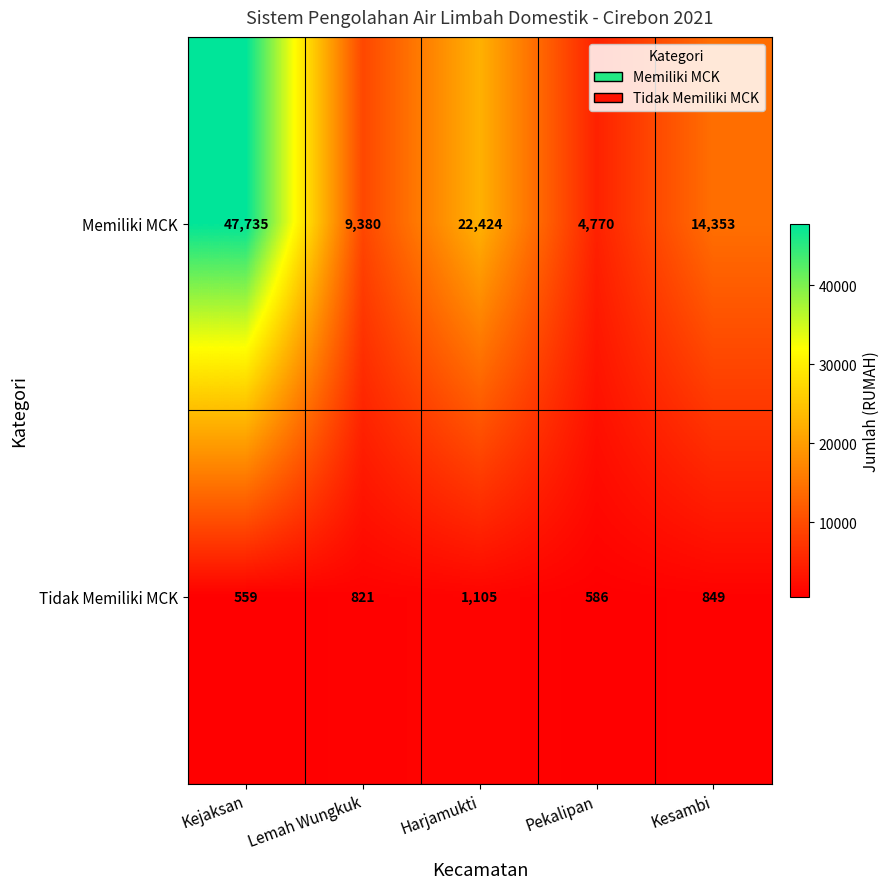

What is the difference between the maximum and minimum values in the Memiliki MCK series?

42965